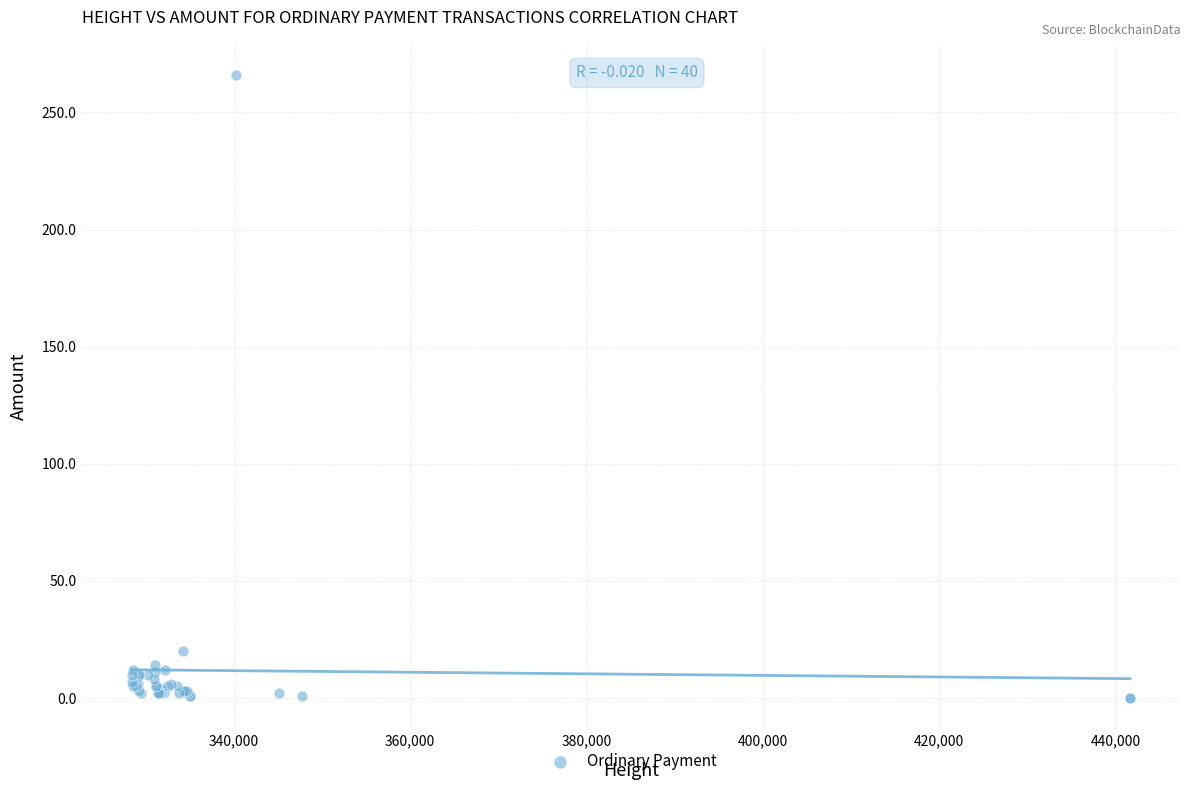

What Y value in the scatter plot is closest to 133?

20.0